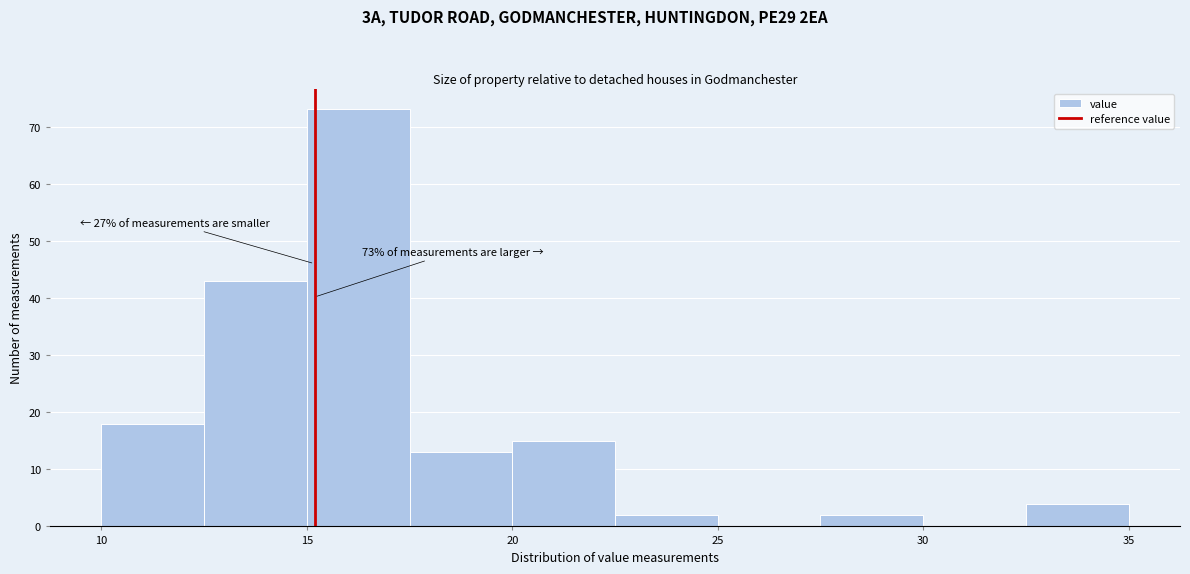

Which range on the x-axis has the tallest bar?

15.0 to 17.5